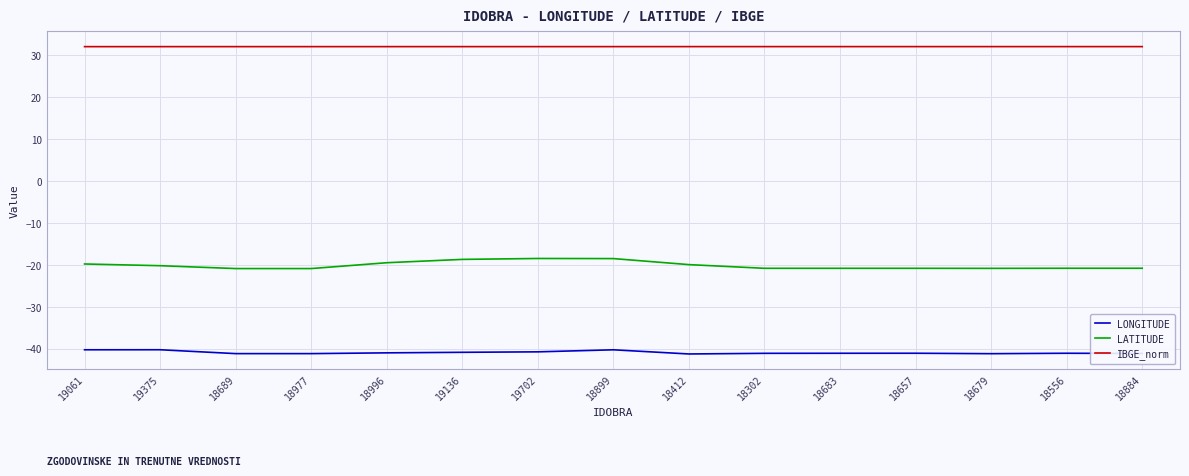

What is the difference between the highest and lowest values at 19136?

72.9